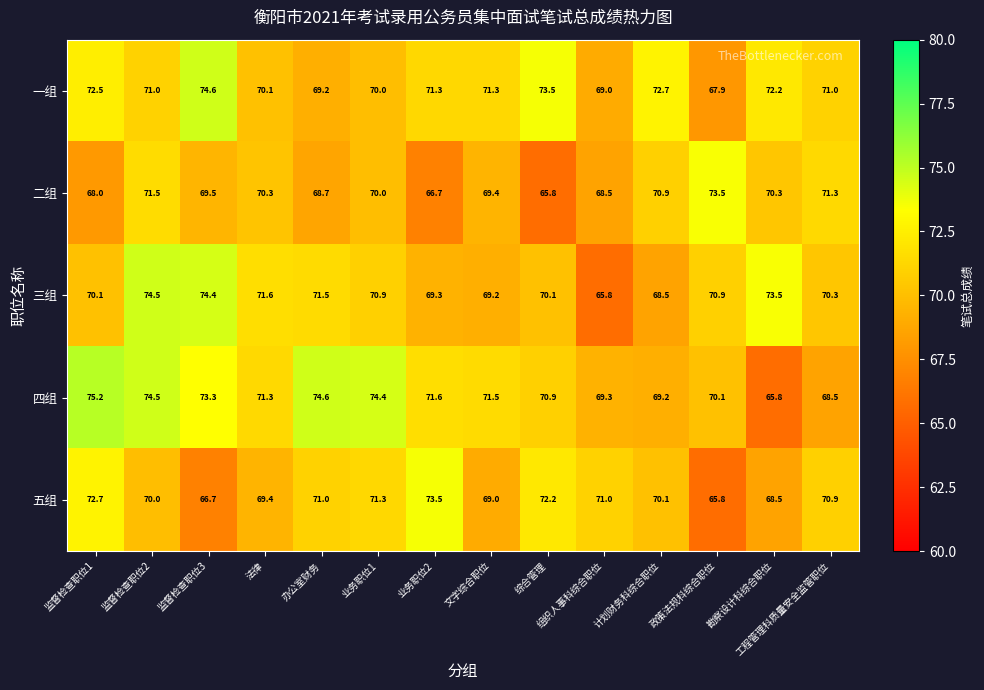

Which series has the largest range (max minus min)?

四组